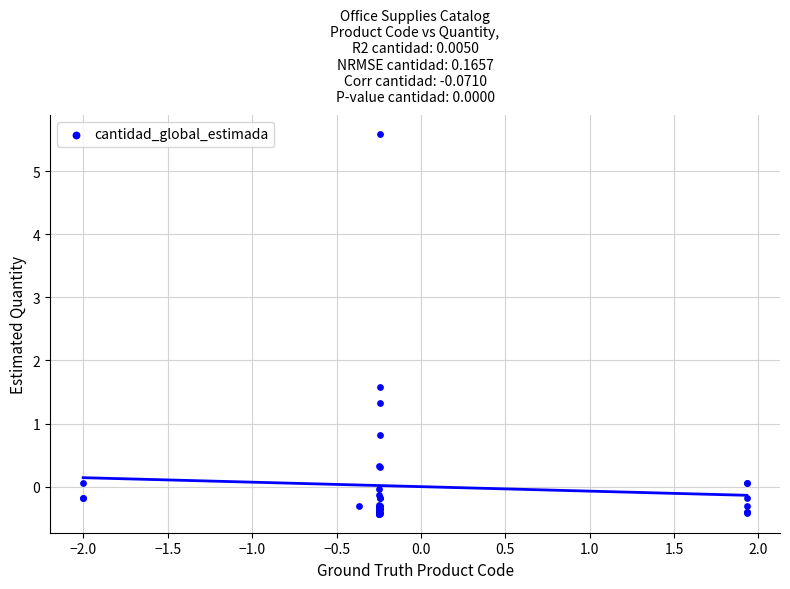

What Y value in the scatter plot is closest to 2?

1.6